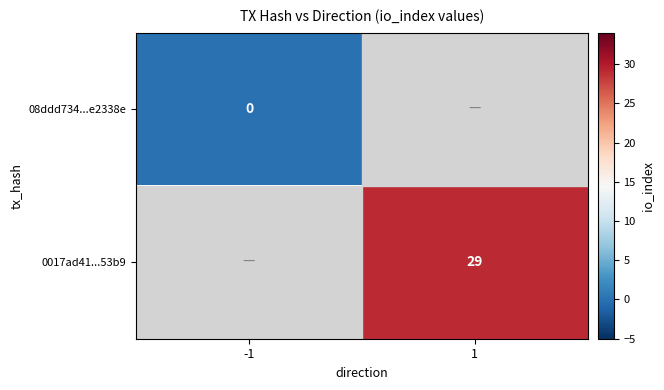

The value of 0017ad41...53b9 at 1 is 29. True or false?

True